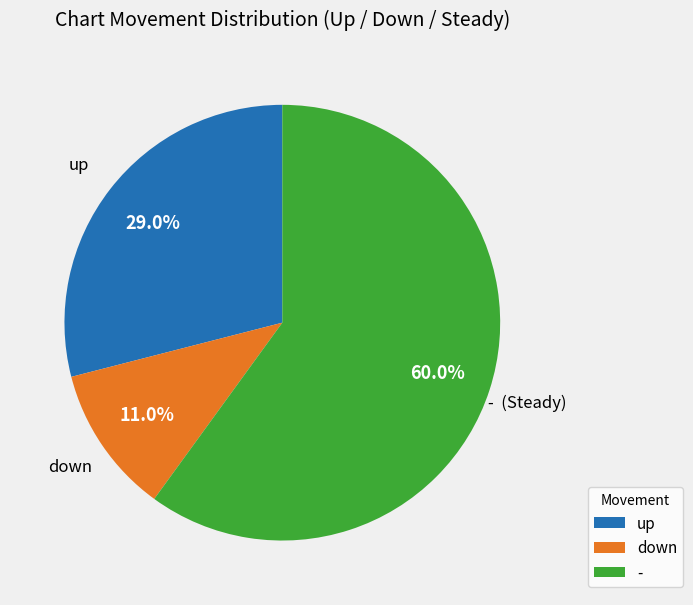

To the nearest percent, what is the average slice percentage?

33%